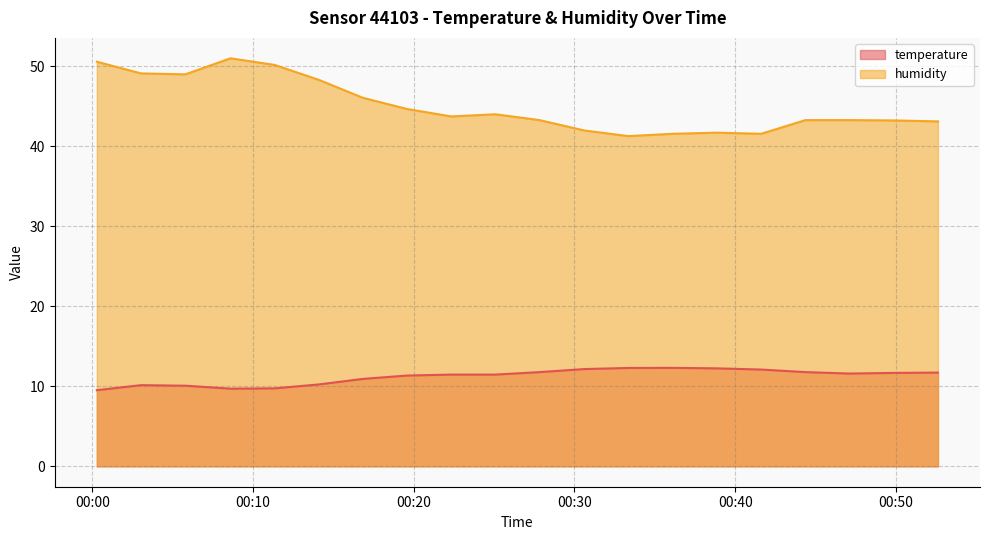

How many data points in humidity are less than 43?

5